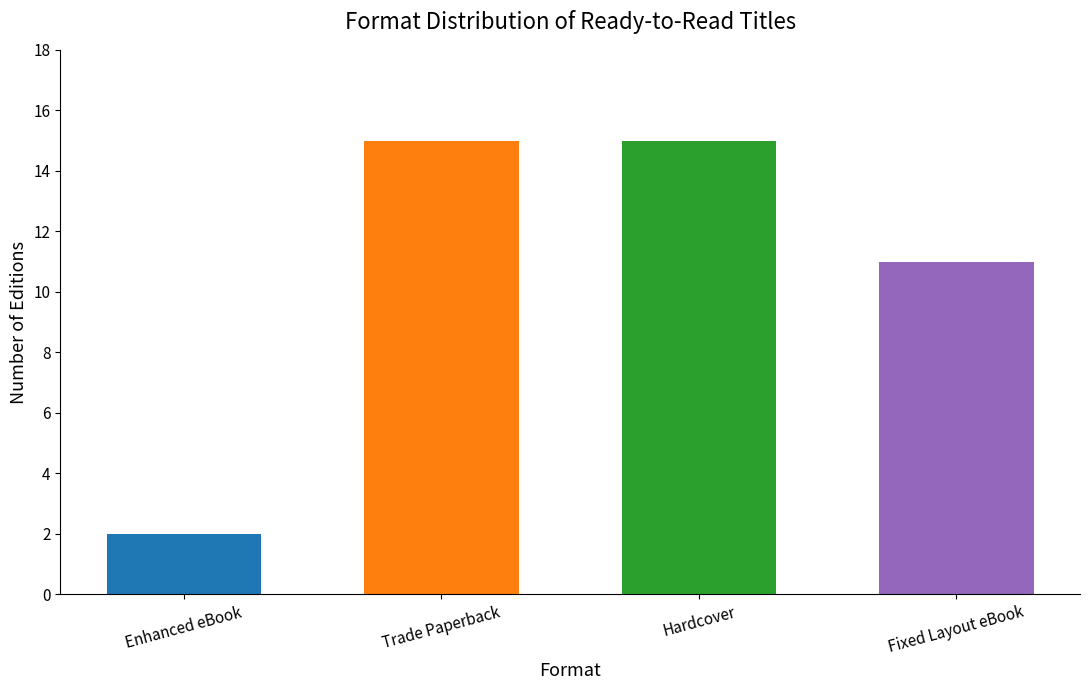

What is the average value?

11